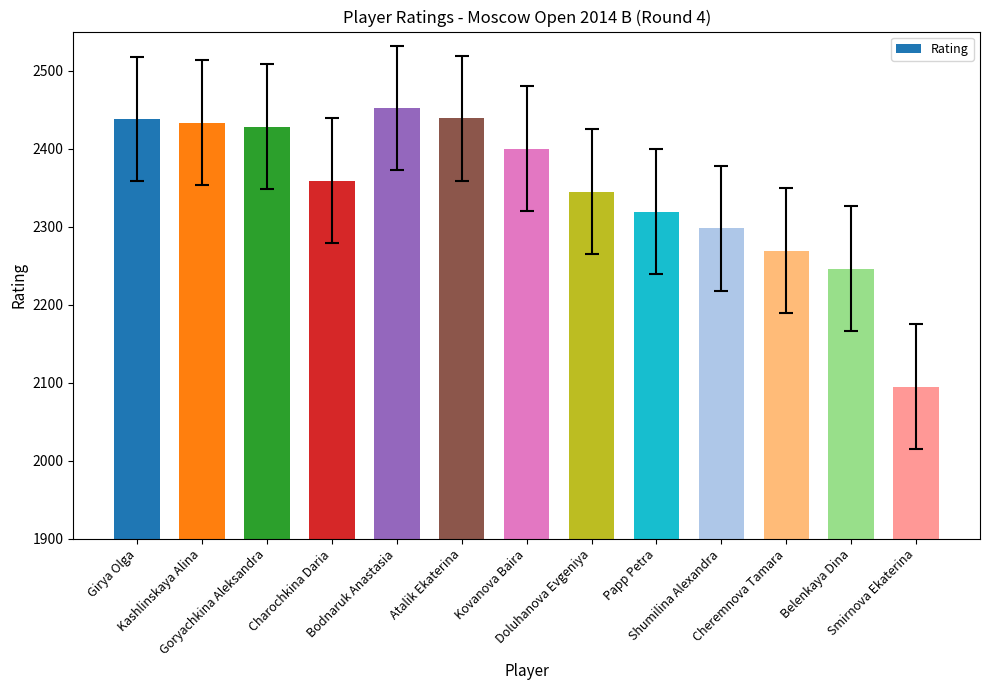

What position from the left is Bodnaruk Anastasia?

5